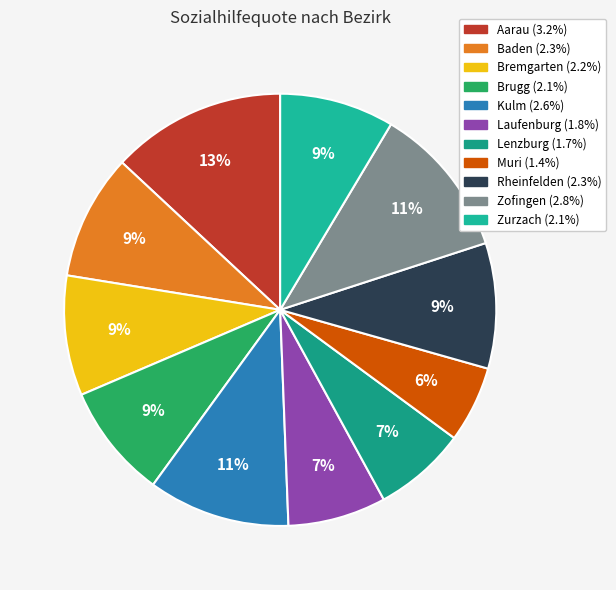

Count the number of slices in the pie.

11